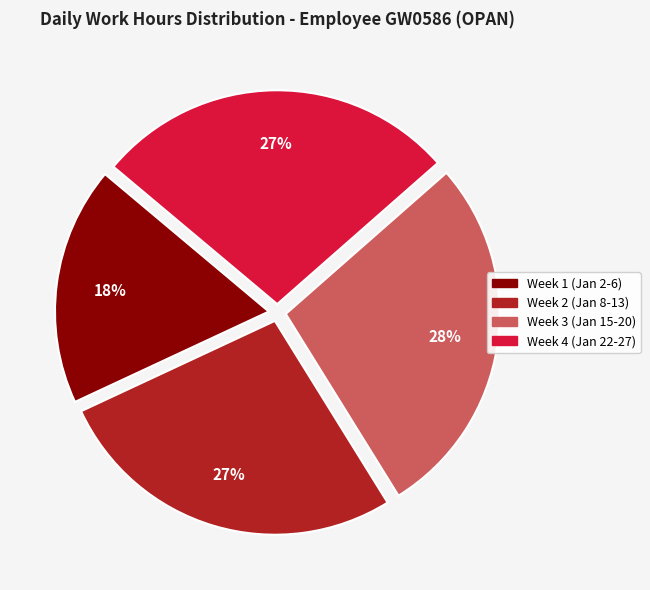

How many slices are in this pie chart?

4